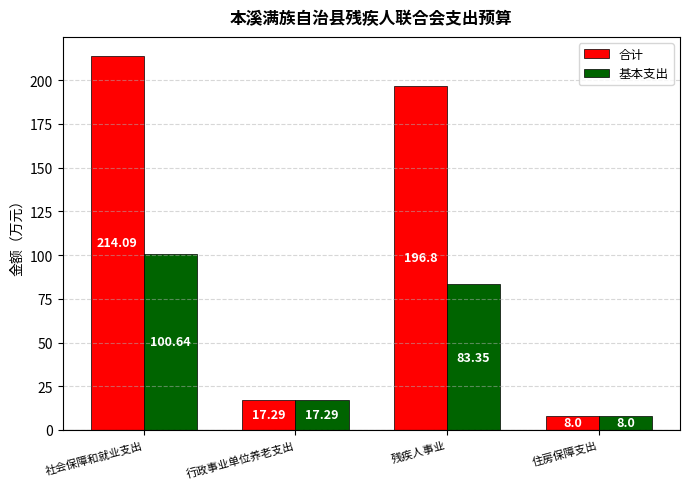

What is the value of the 合计 bar at the 2nd from the left?

17.3